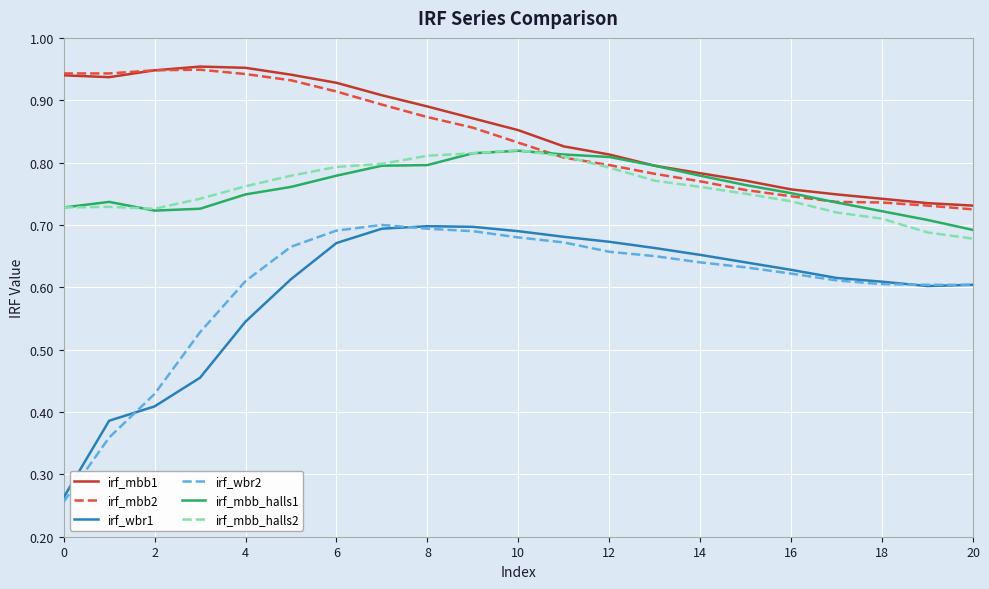

True or false: irf_mbb1 and irf_wbr1 cross at least once.

False